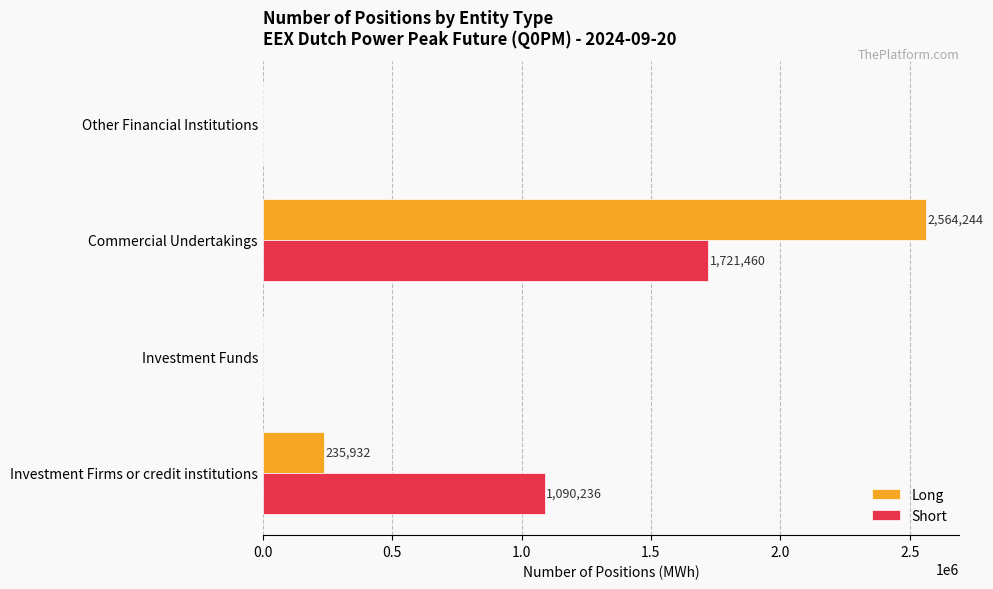

Which series changed the most between Commercial Undertakings and Other Financial Institutions?

Long